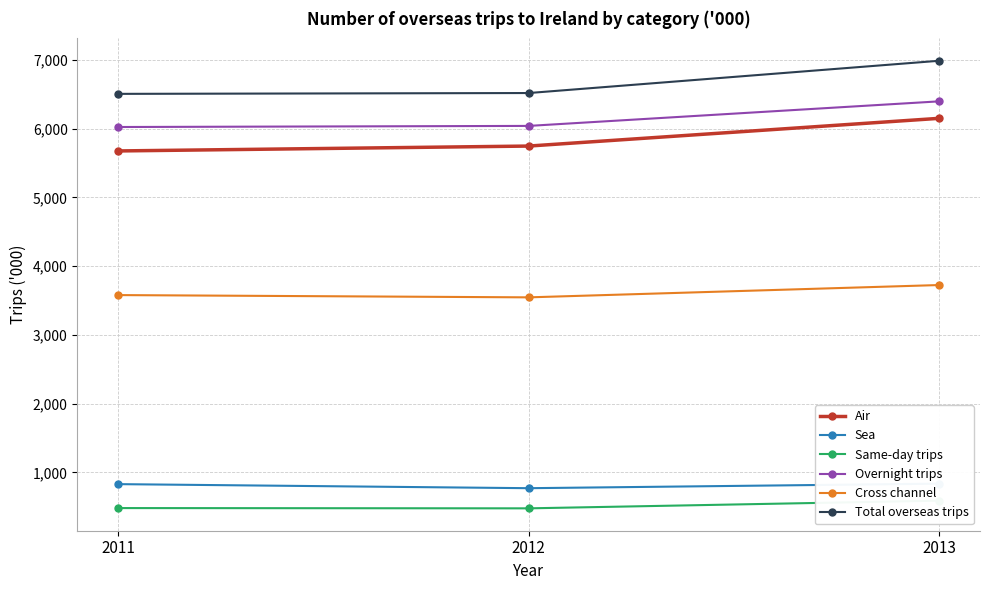

The Overnight trips series shows 1713 at 2013. True or false?

False